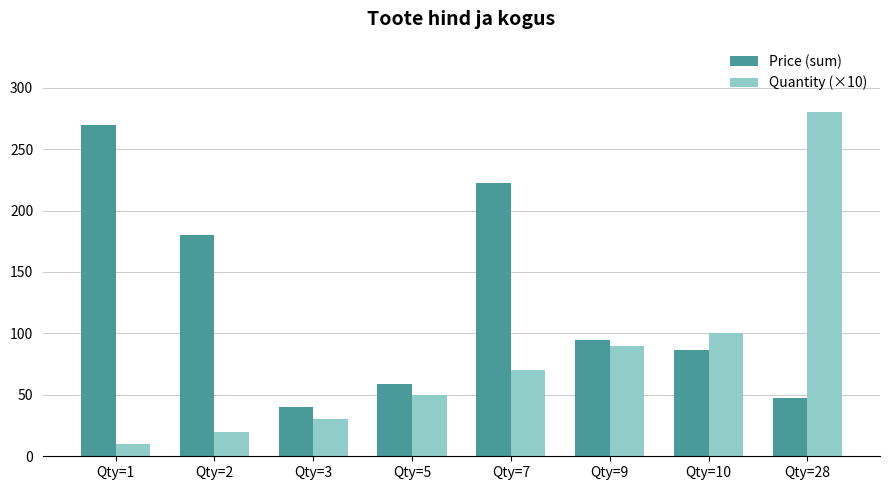

What is the total value across all series at Qty=2?

200.1